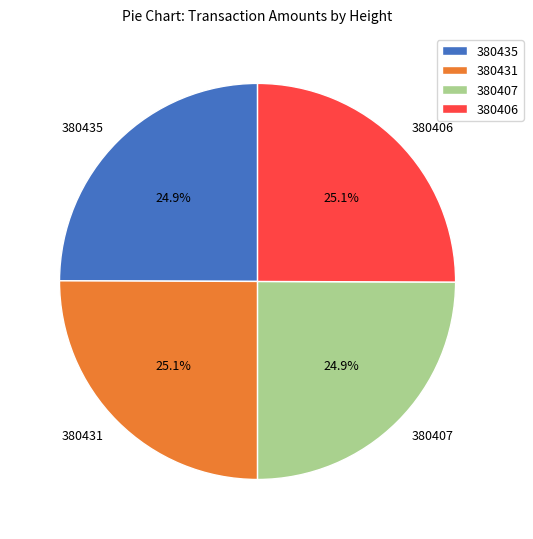

The 380406 slice represents 39% of the pie. True or false?

False